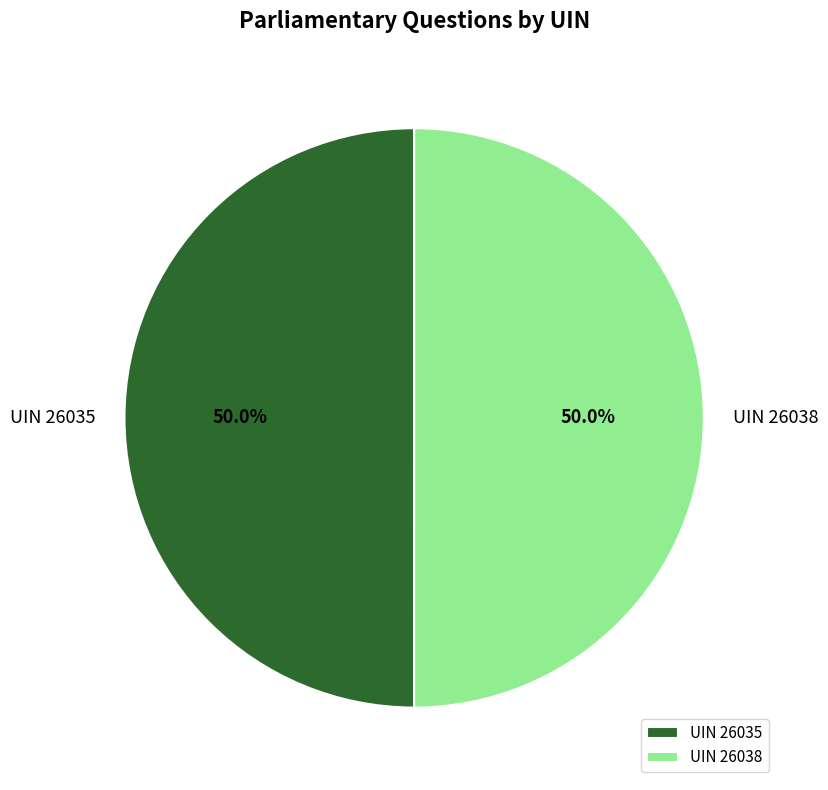

What is the ratio of the value at UIN 26038 to the value at UIN 26035?

1.0